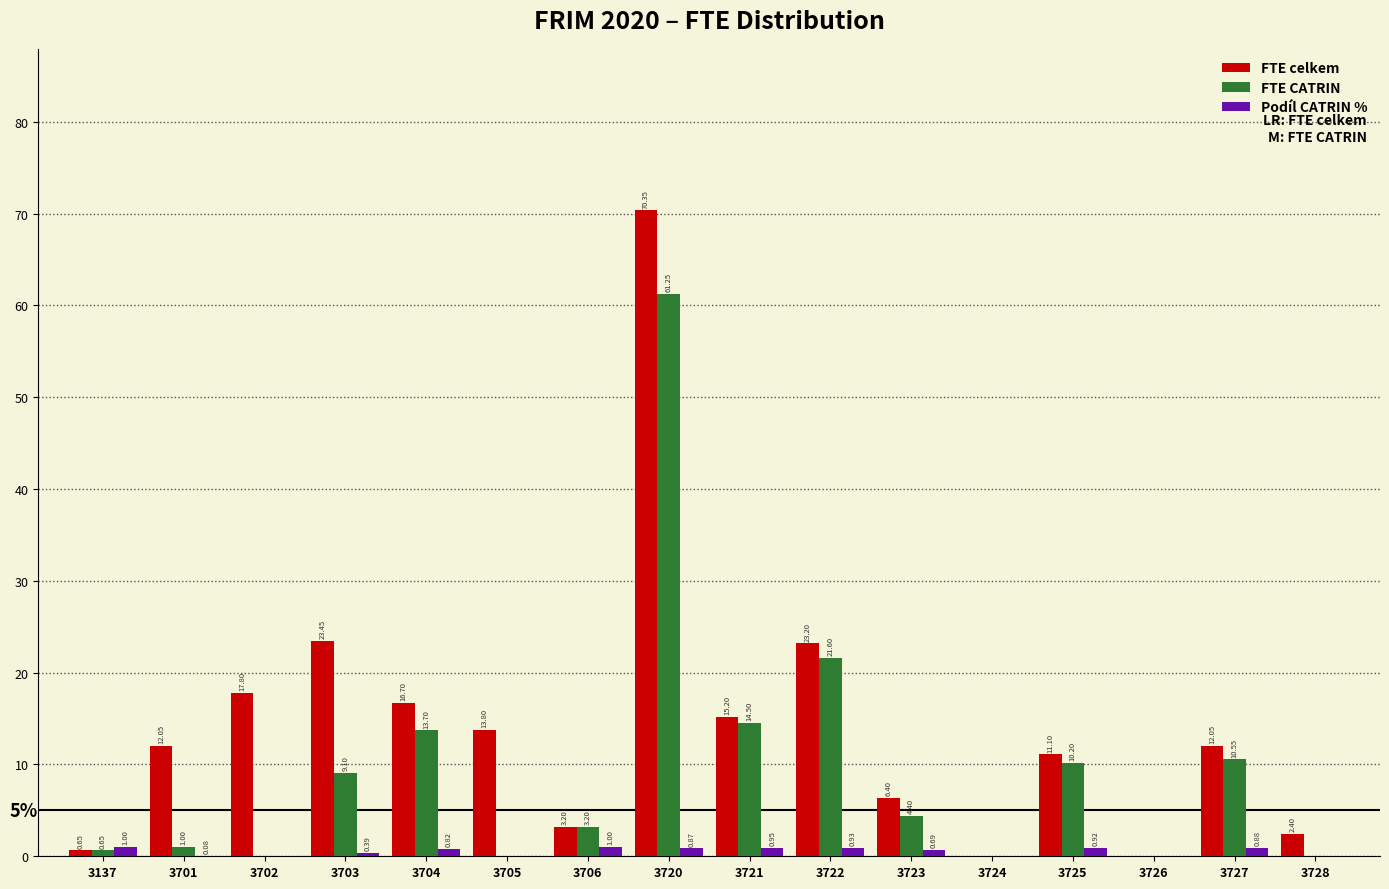

What is the sum of all FTE CATRIN values?

150.2